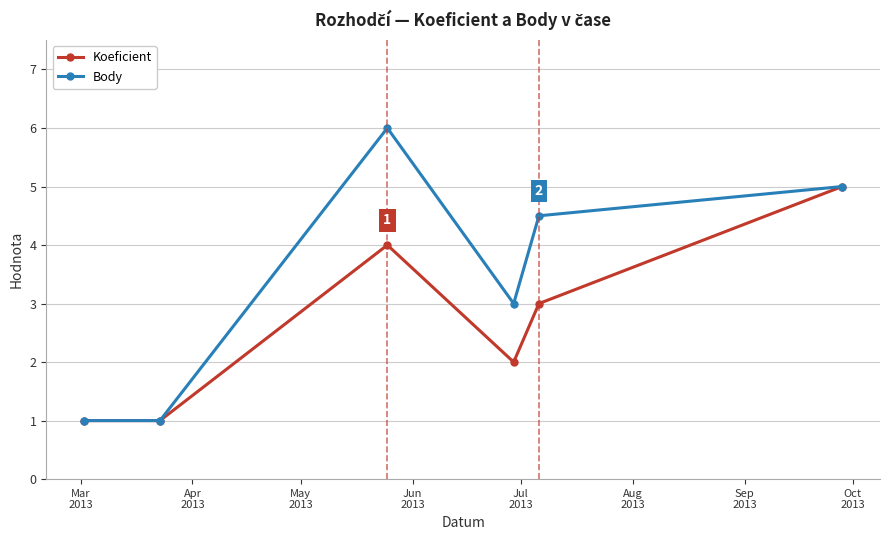

Rank the series by their maximum value, from lowest to highest.

Koeficient, Body